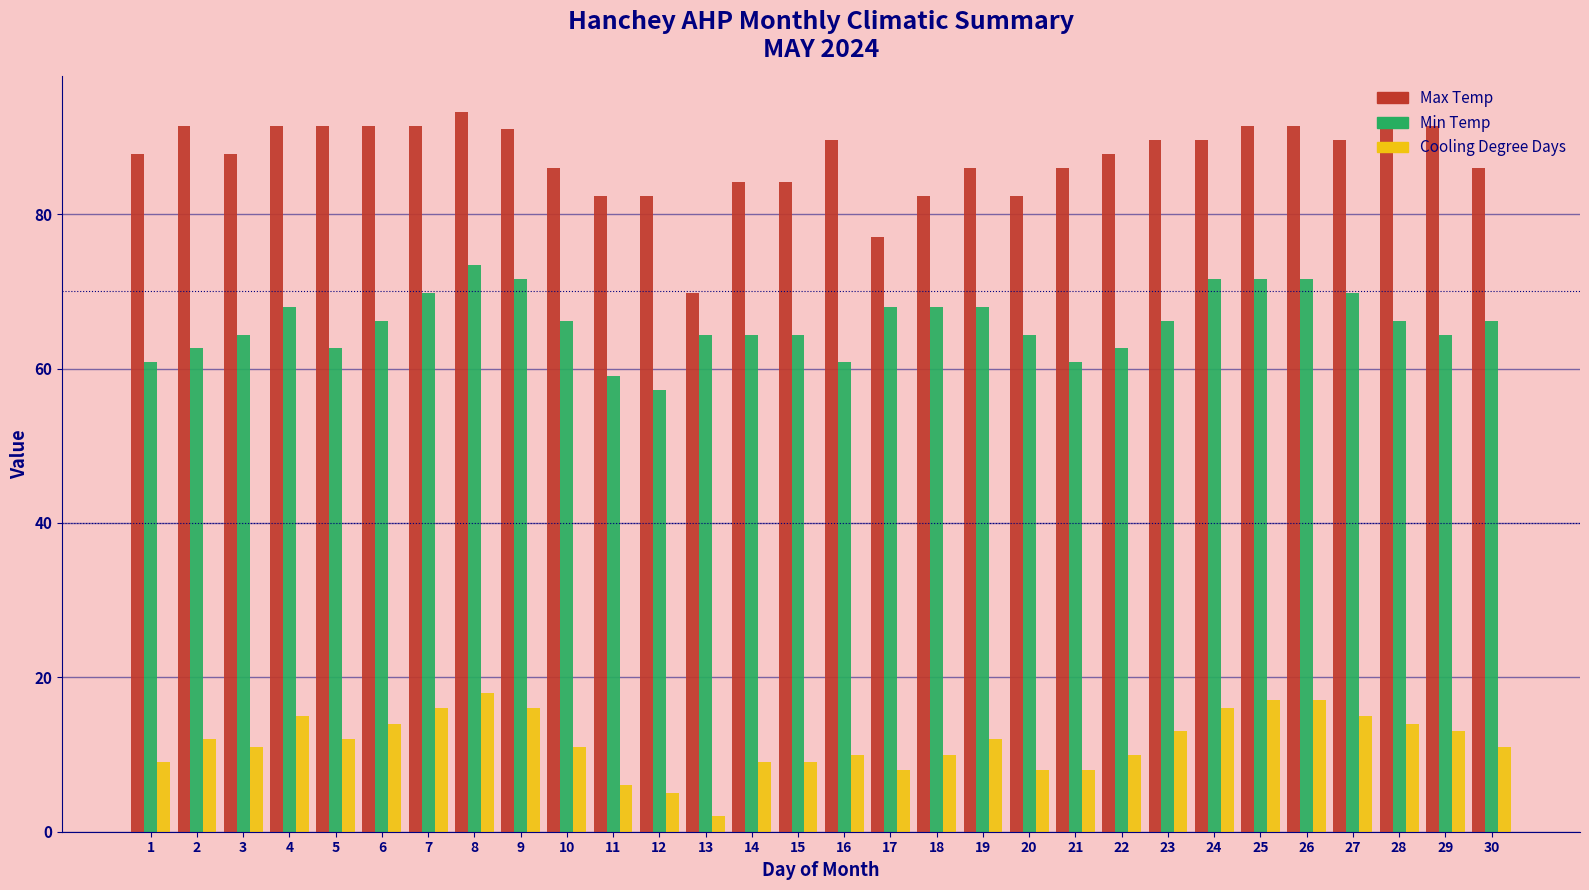

The Max Temp series shows 102.5 at 13. True or false?

False